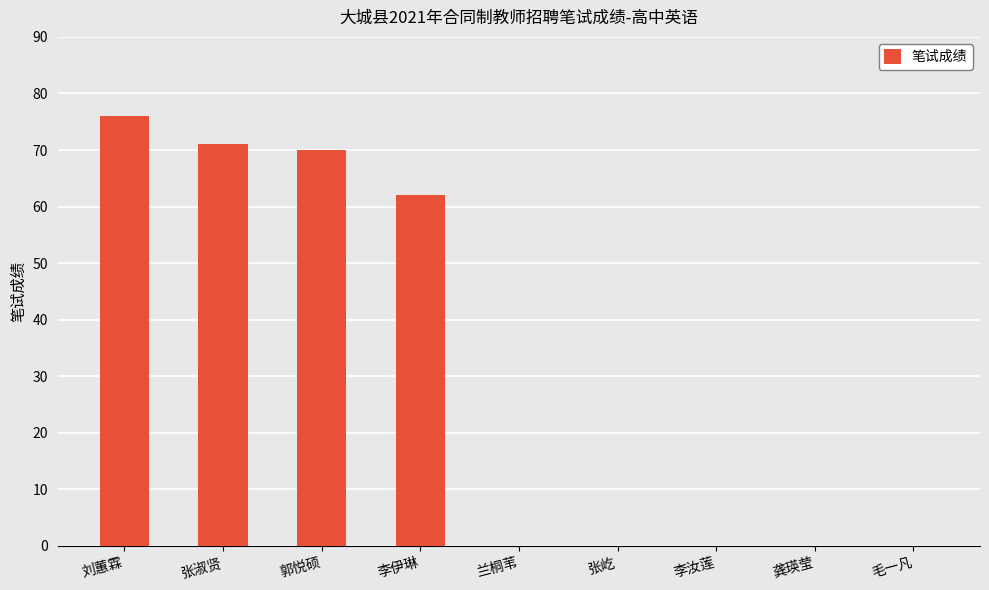

Is it true that the value at 李伊琳 is 101?

False